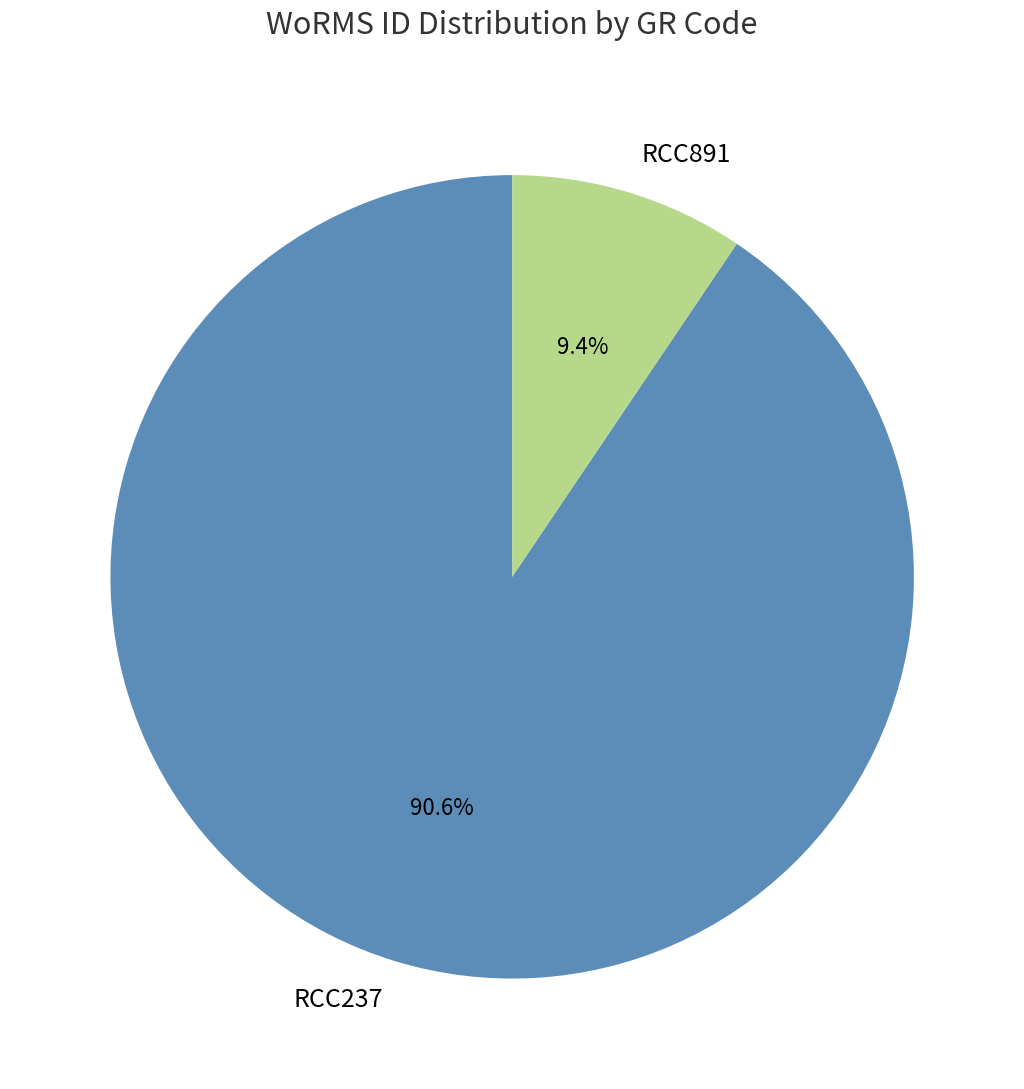

To the nearest percent, what portion does RCC237 represent?

91%